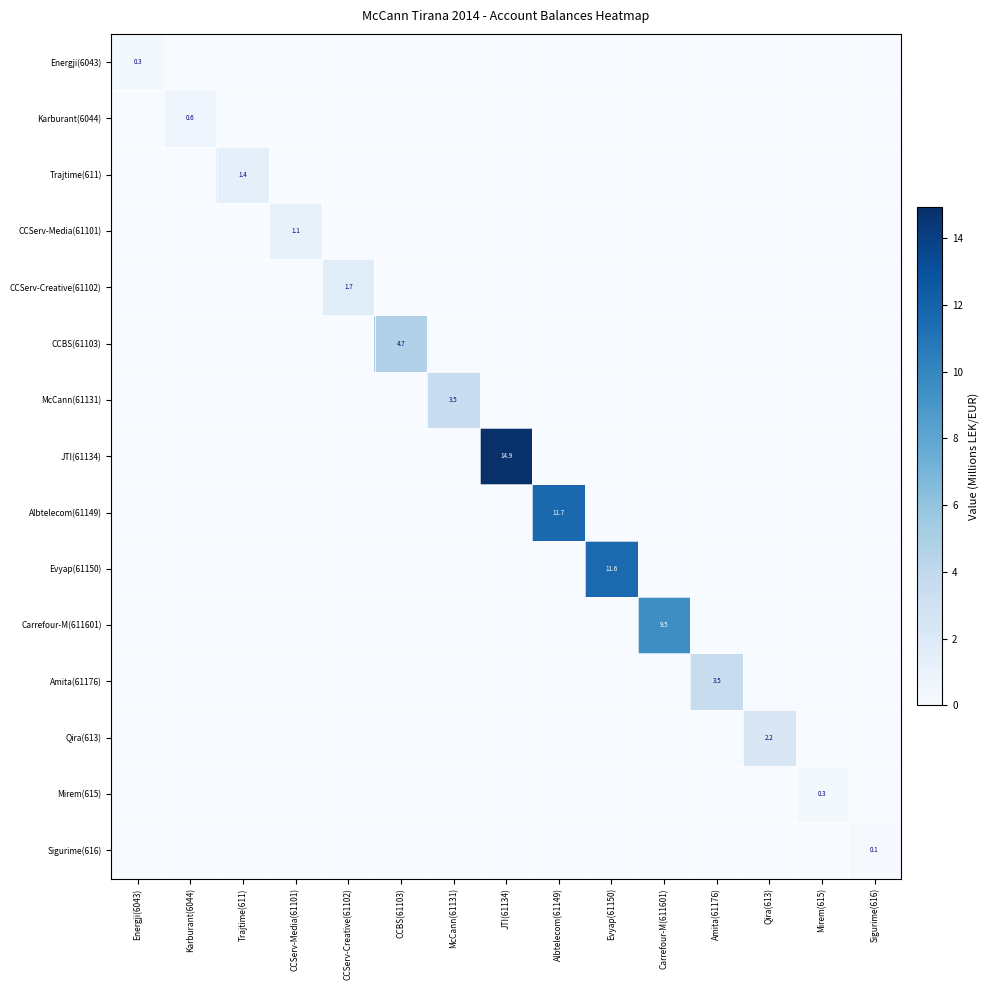

What is the total value across all series at Trajtime(611)?

1.4